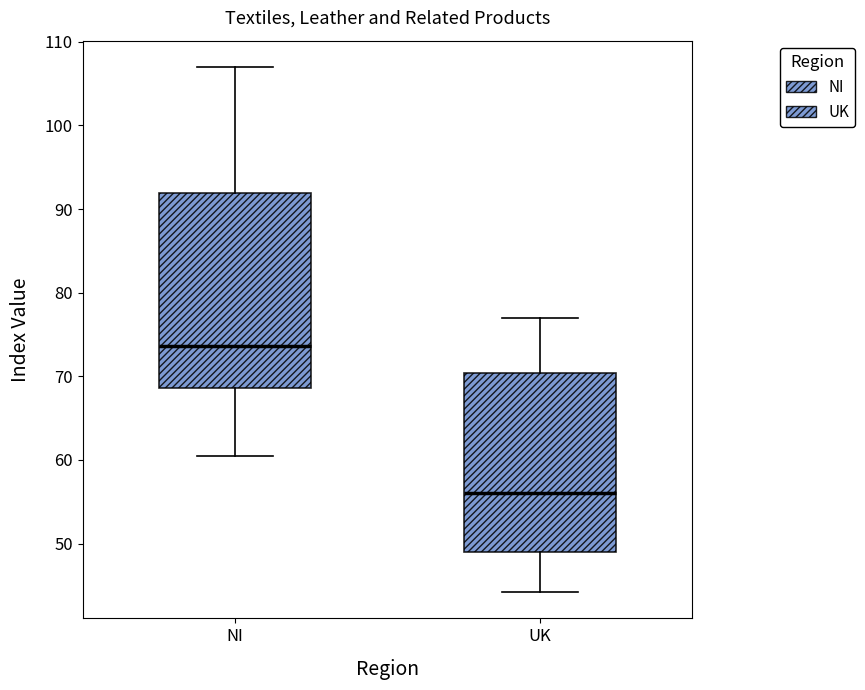

Where does the lower whisker of the box for NI end on the y-axis? The values are not printed on the chart, so give them approximately, as read against the axis.

61